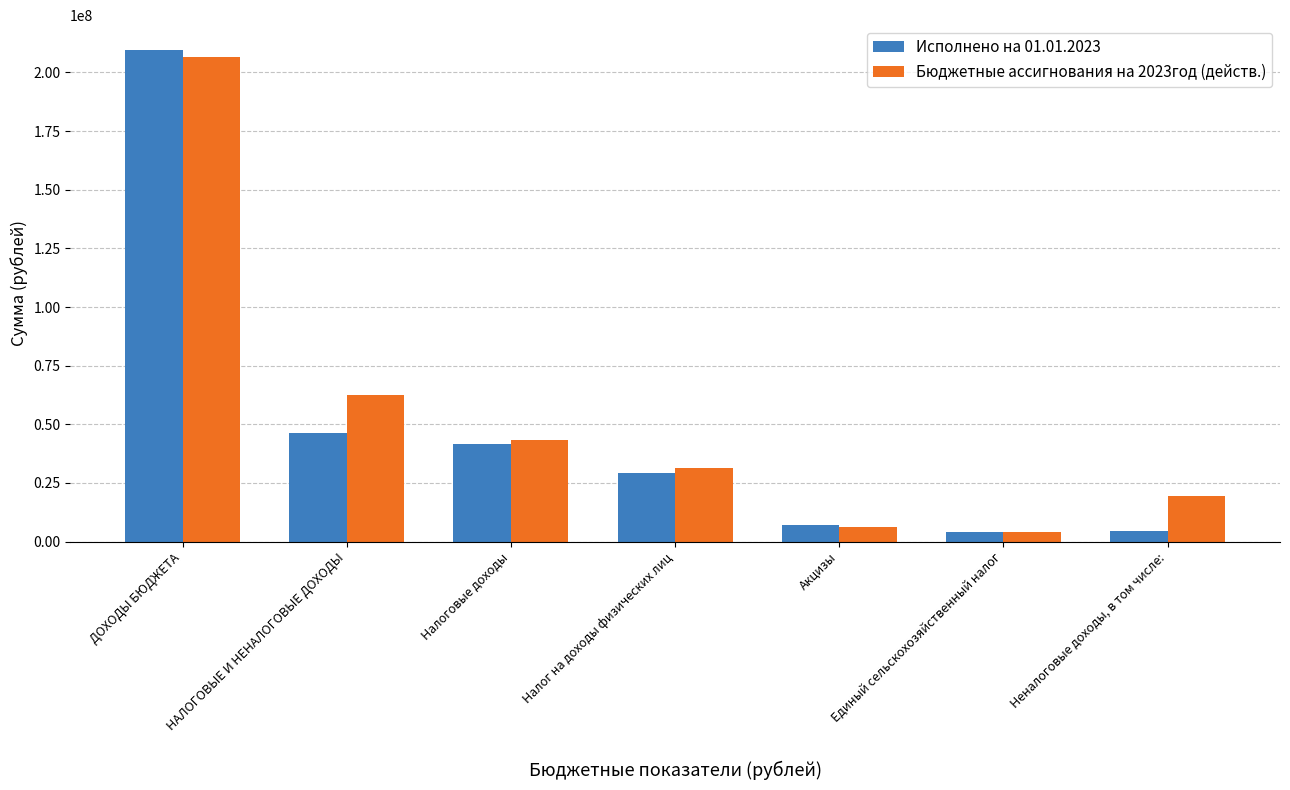

What is the difference between the maximum and minimum values in the Бюджетные ассигнования на 2023год (действ.) series?

202569973.5